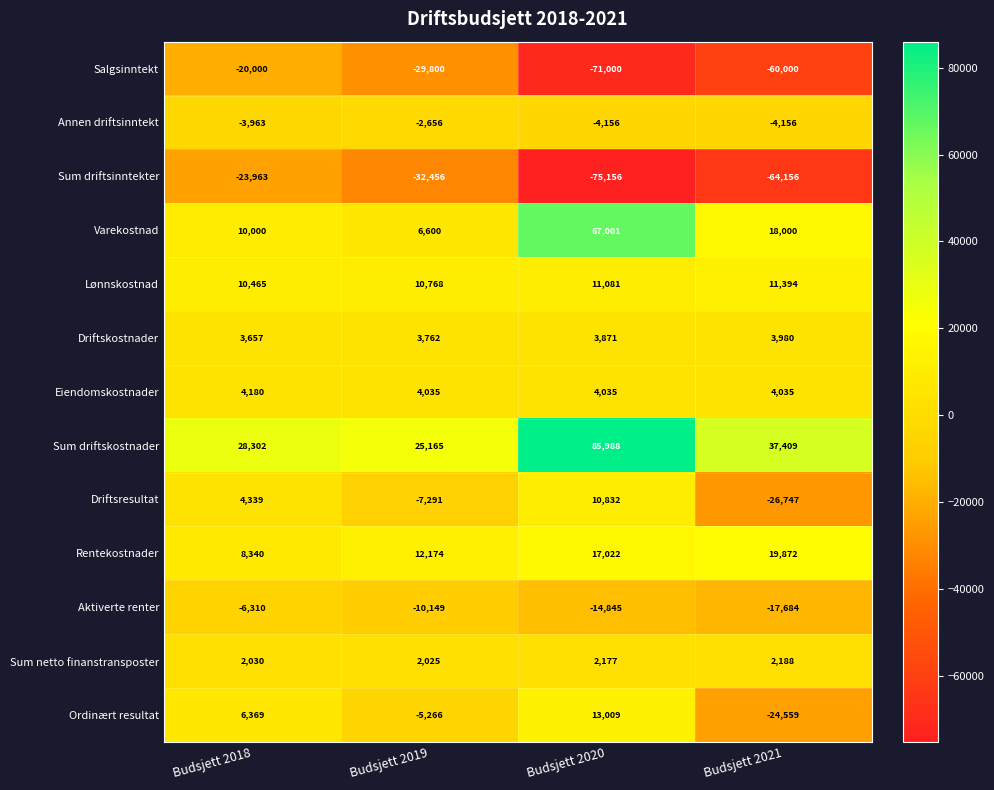

Which series has the largest total across all categories?

Sum driftskostnader